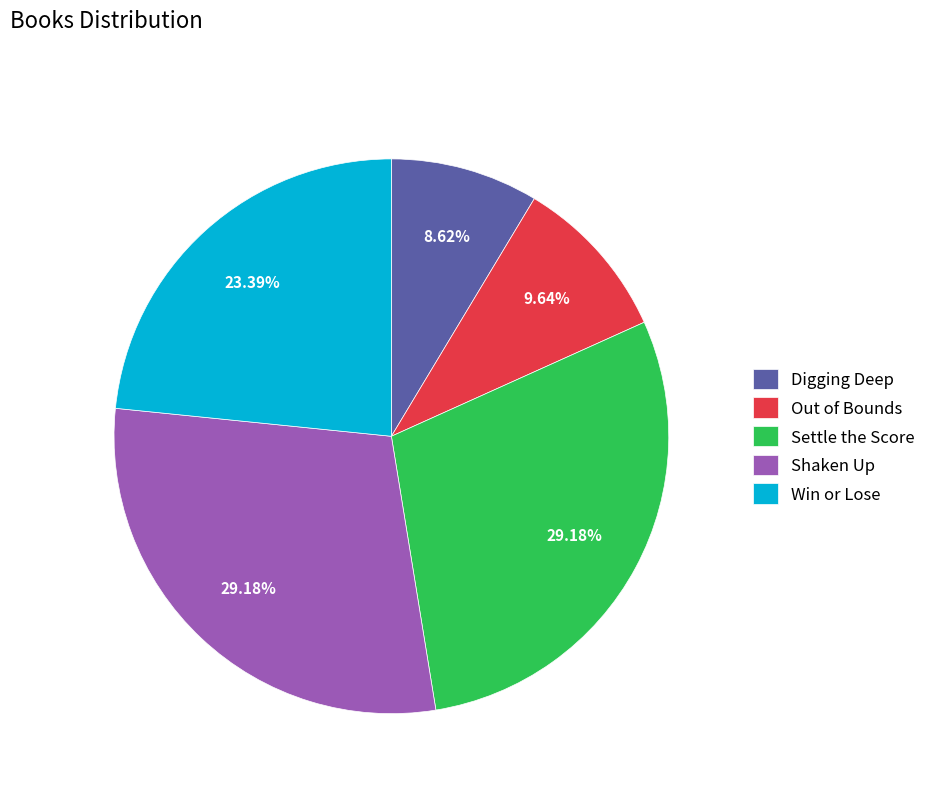

What is the total percentage of Out of Bounds and Digging Deep?

18.3%